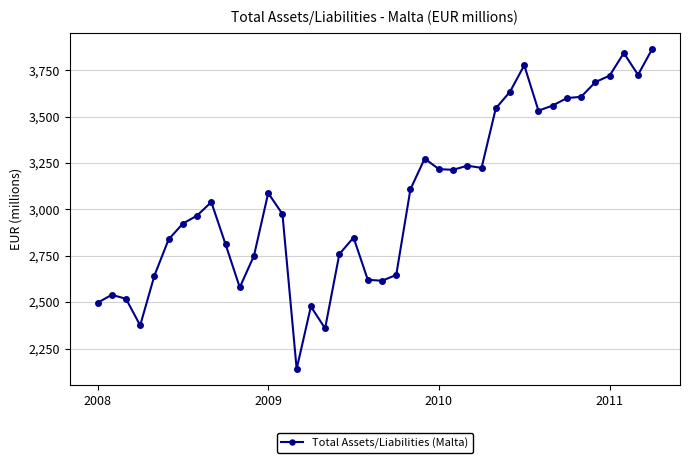

What is the maximum value shown in the chart?

3864.7